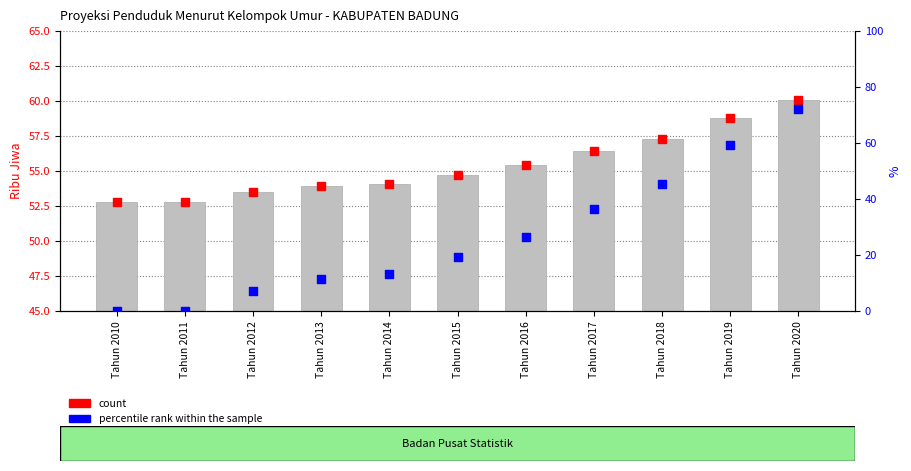

Which series contains the lowest Y value?

percentile rank within the sample